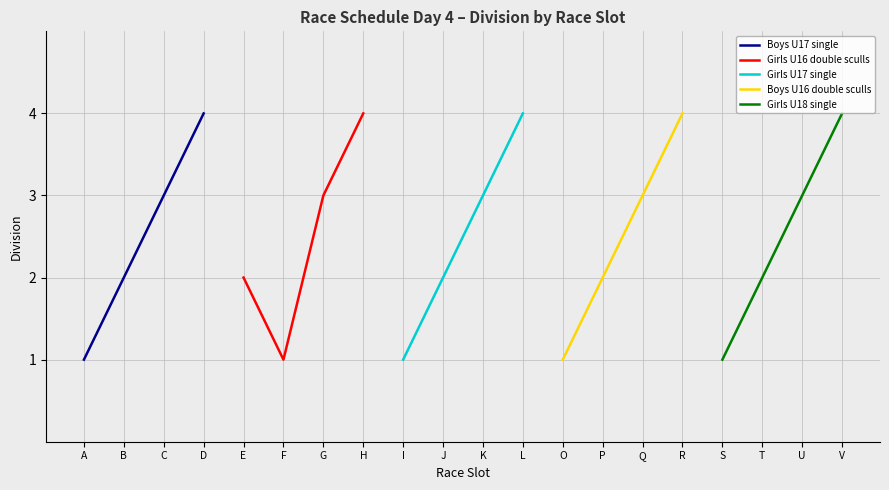

The Boys U17 single series shows 5 at D. True or false?

False